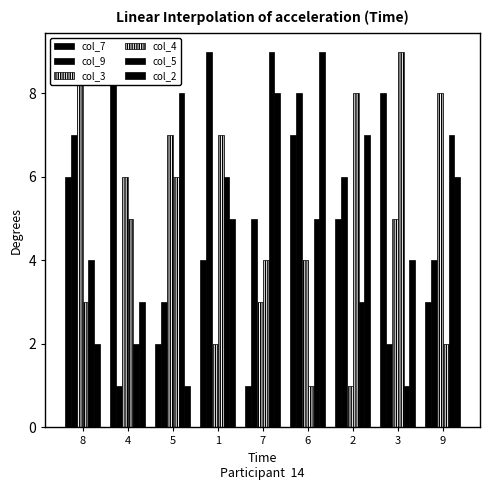

Reading left to right, transcribe all the data shown in this chart.

col_7: 6	9	2	4	1	7	5	8	3
col_9: 7	1	3	9	5	8	6	2	4
col_3: 9	6	7	2	3	4	1	5	8
col_4: 3	5	6	7	4	1	8	9	2
col_5: 4	2	8	6	9	5	3	1	7
col_2: 2	3	1	5	8	9	7	4	6